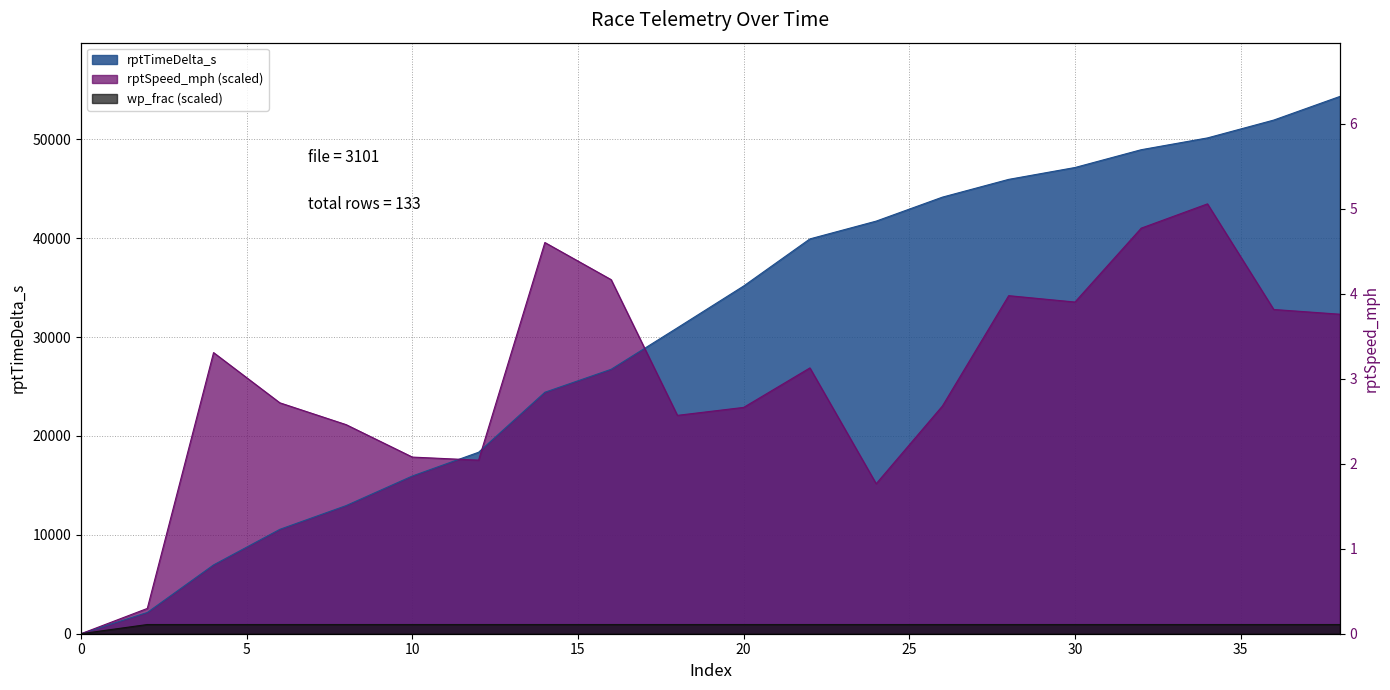

At 4, list the series in order from largest to smallest.

rptSpeed_mph, rptTimeDelta_s, wp_frac